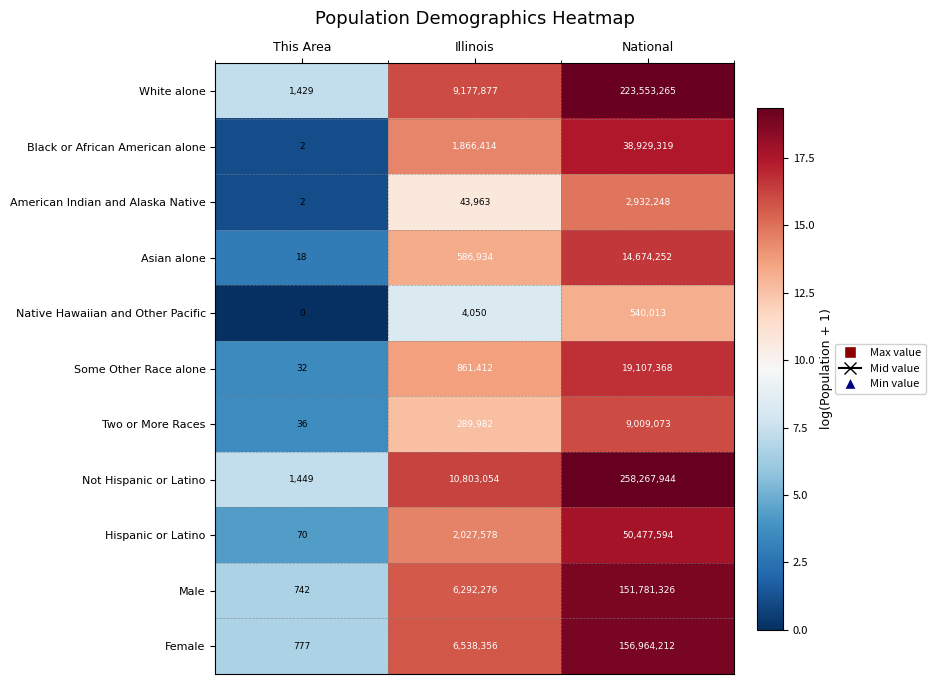

How many data points does each series have?

3